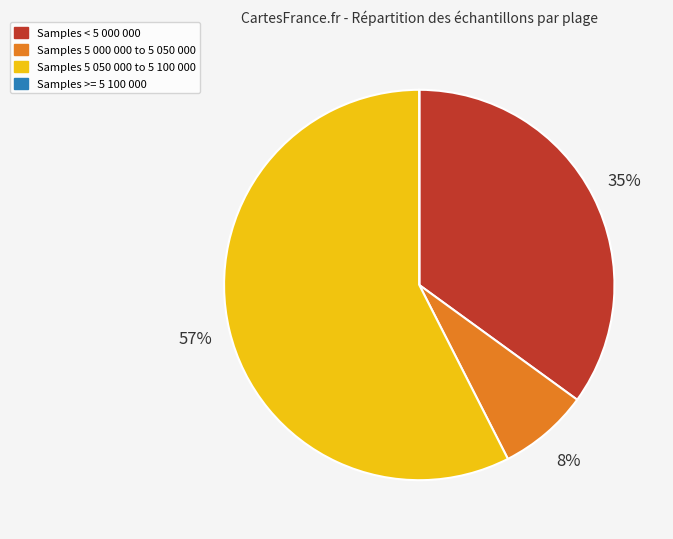

Is there a majority slice in this chart?

Yes